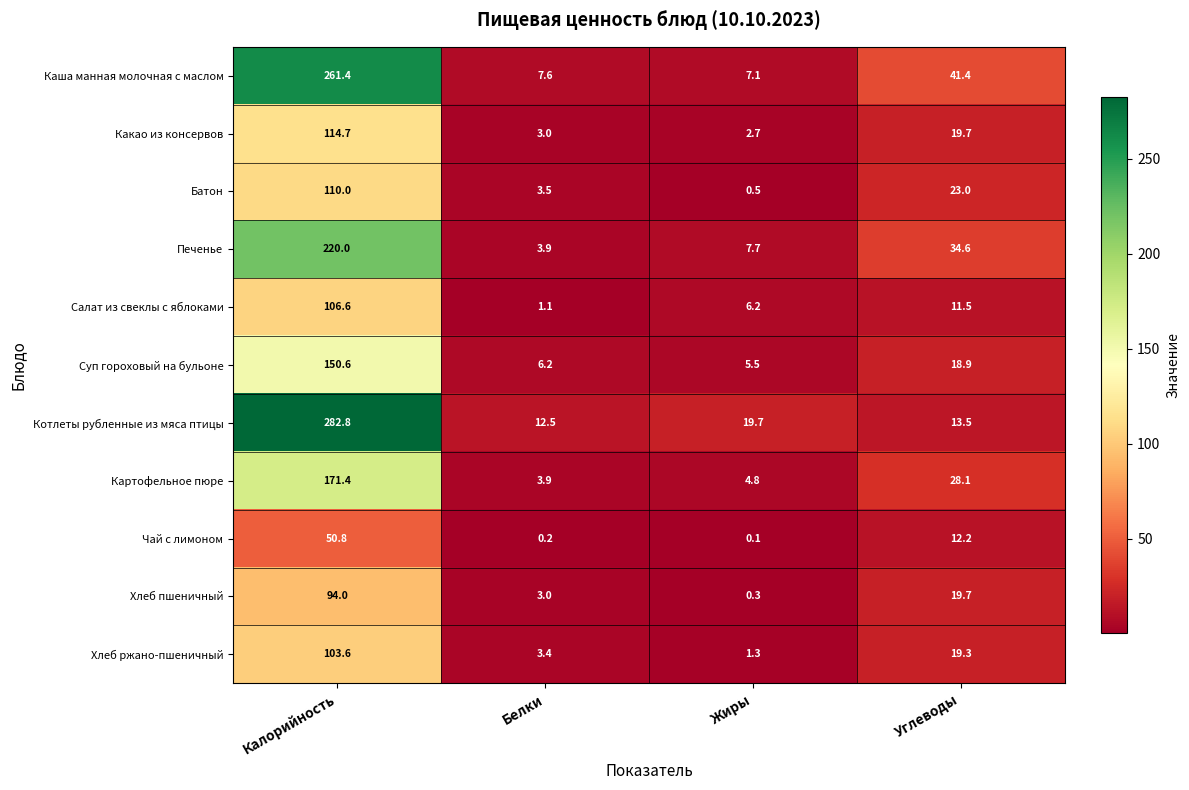

What is the spread (max minus min) of values at Жиры?

19.6